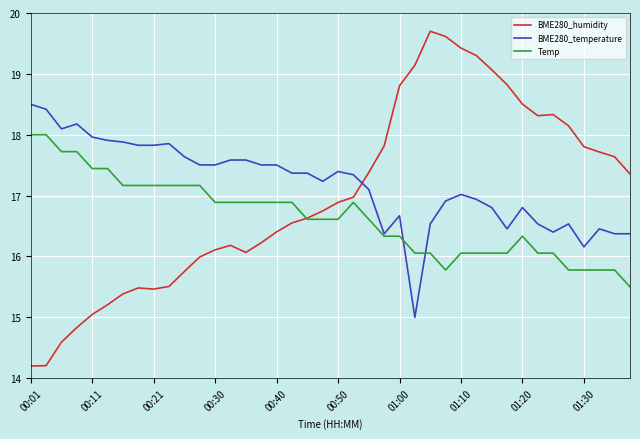

What is the maximum value shown in the chart?

19.7